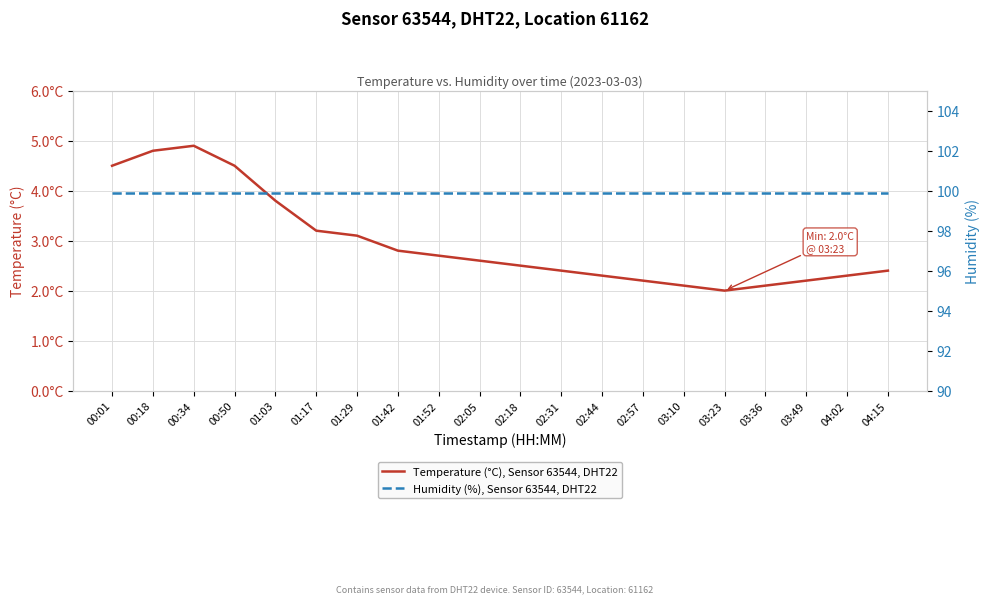

What is the difference between the highest and lowest values at 01:17?

96.7